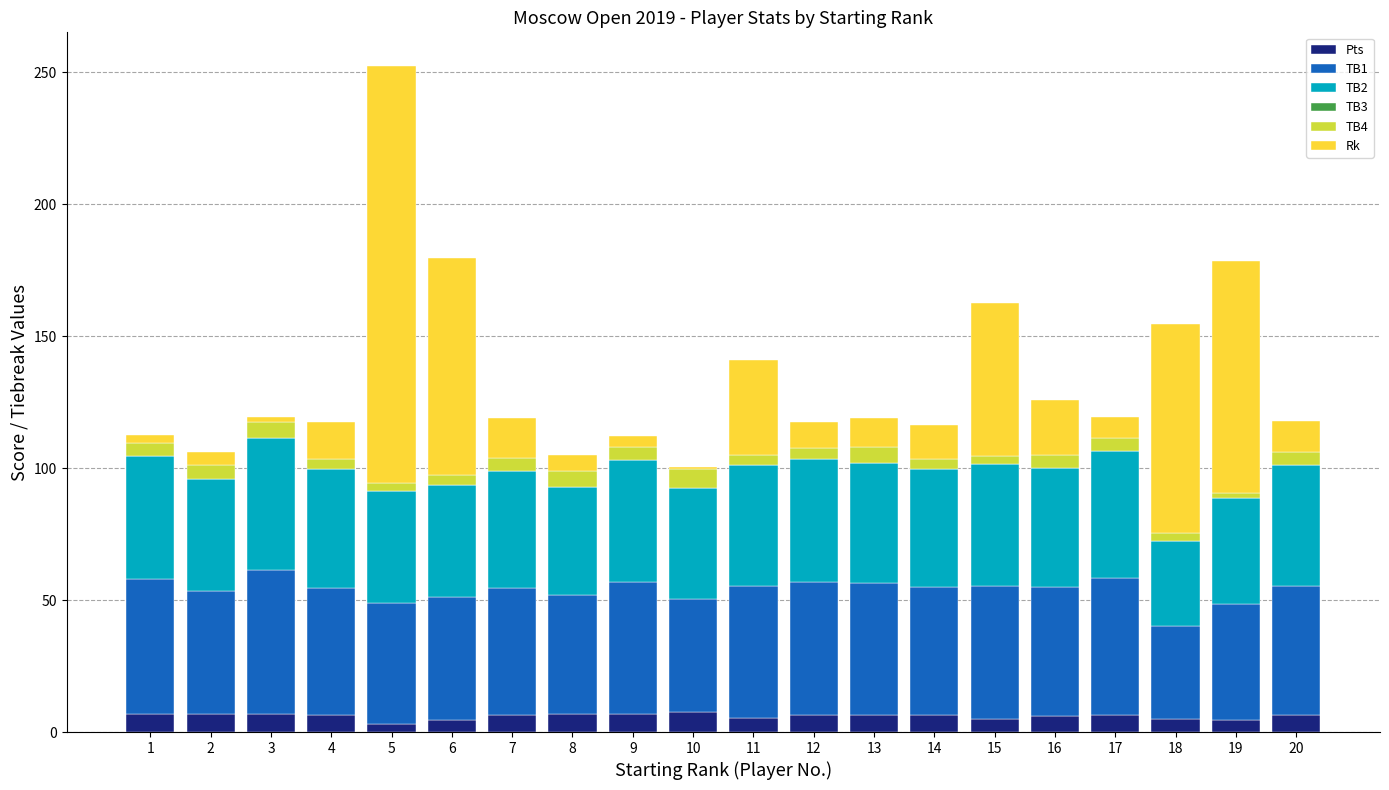

Is it true that Pts equals 7.0 at 8?

True